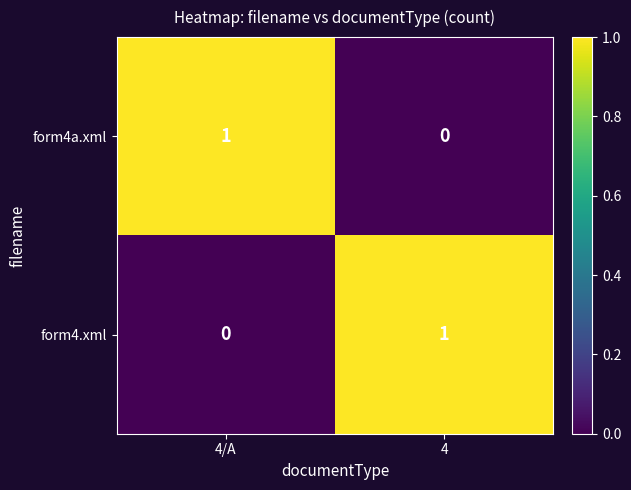

At which label does form4.xml reach its peak?

4